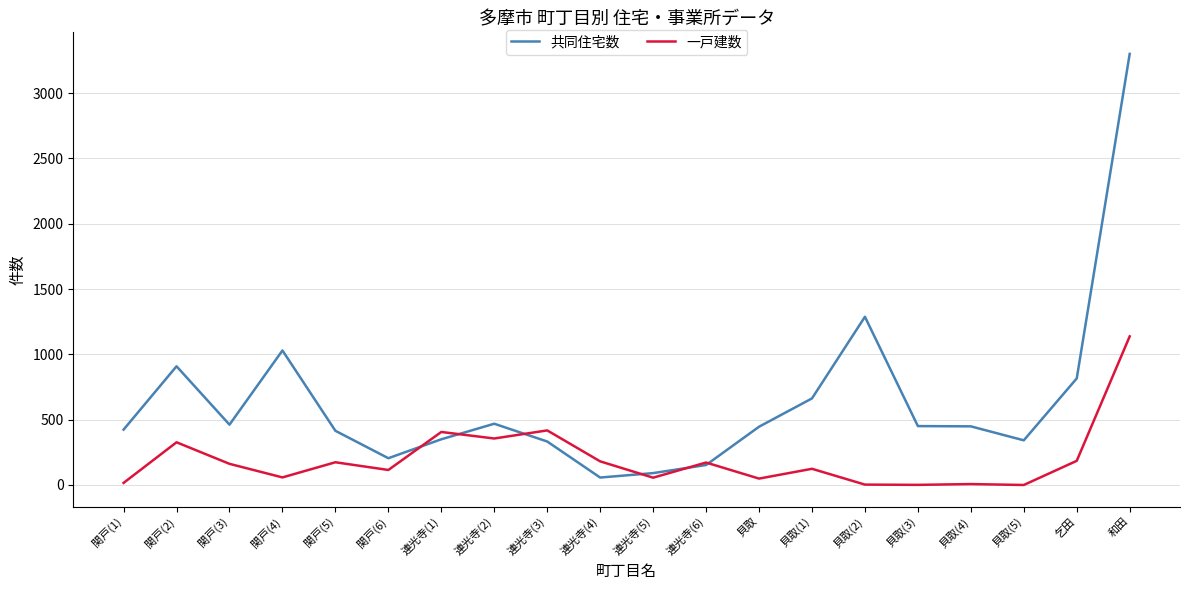

Is the value of 一戸建数 at 関戸(1) greater than the value of 共同住宅数 at 関戸(5)?

No